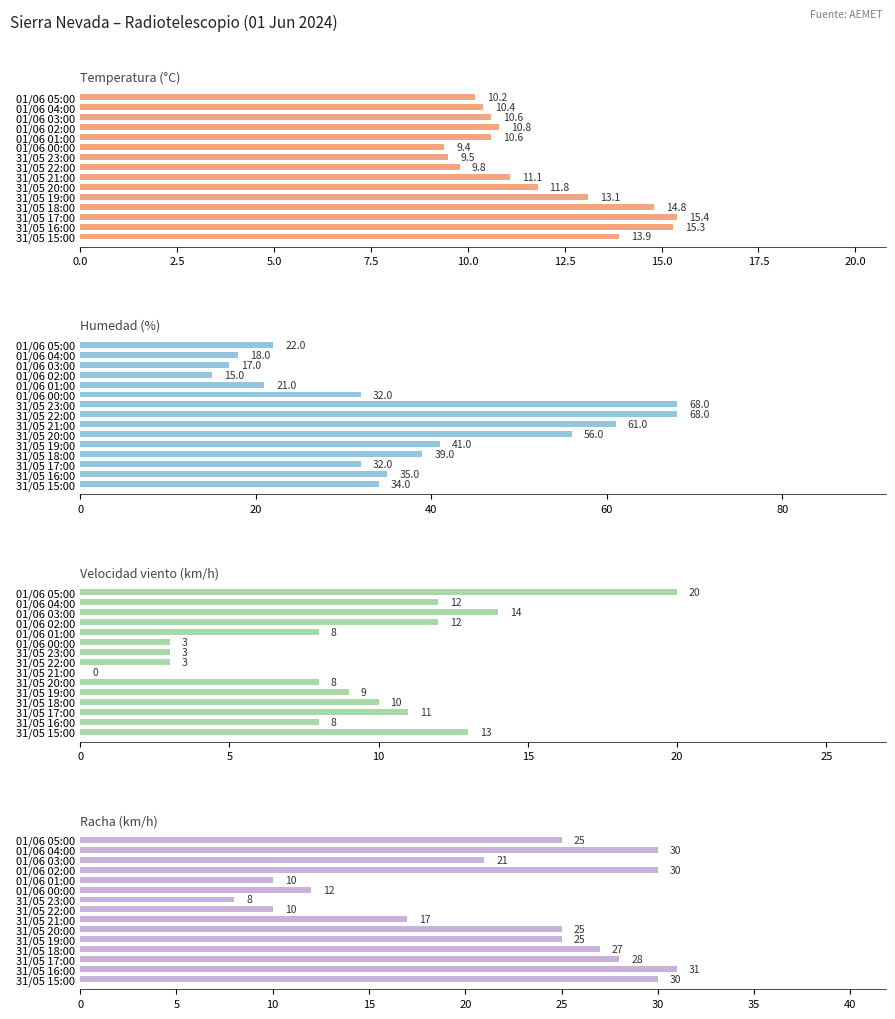

What is the value of the Temperatura (°C) bar at the 9th from the left?

11.1